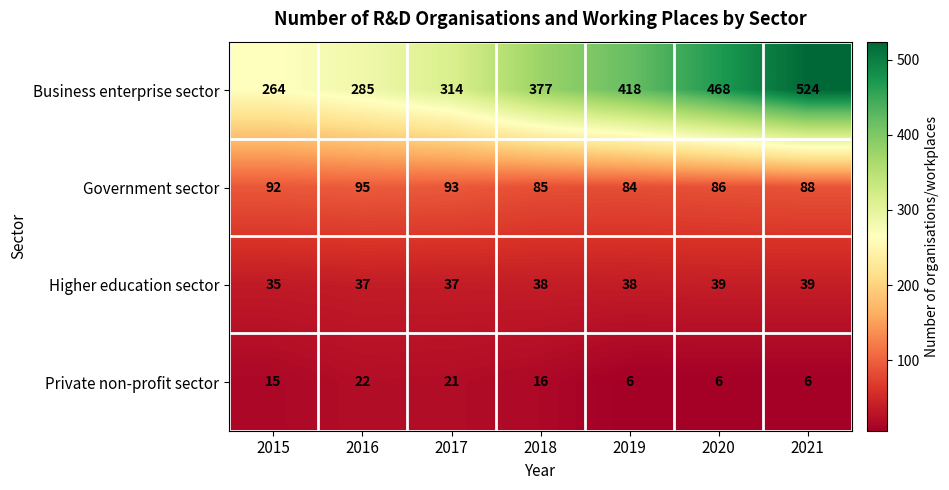

Is it true that Private non-profit sector equals 6 at 2021?

True